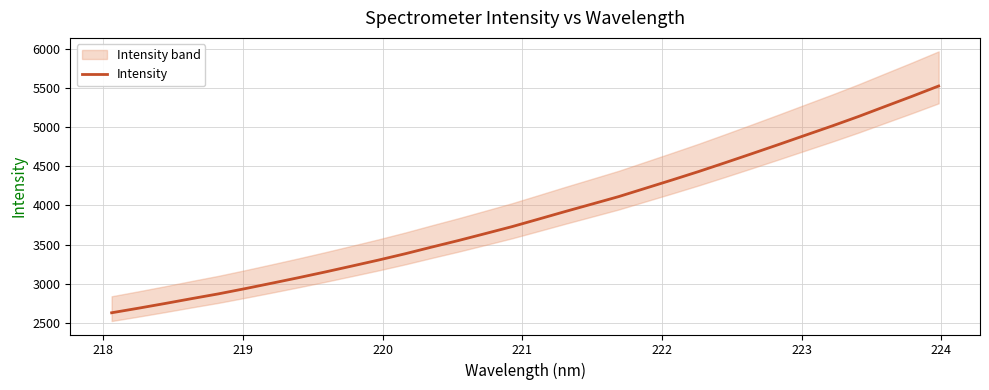

What is the lowest value of the Intensity series?

2630.1